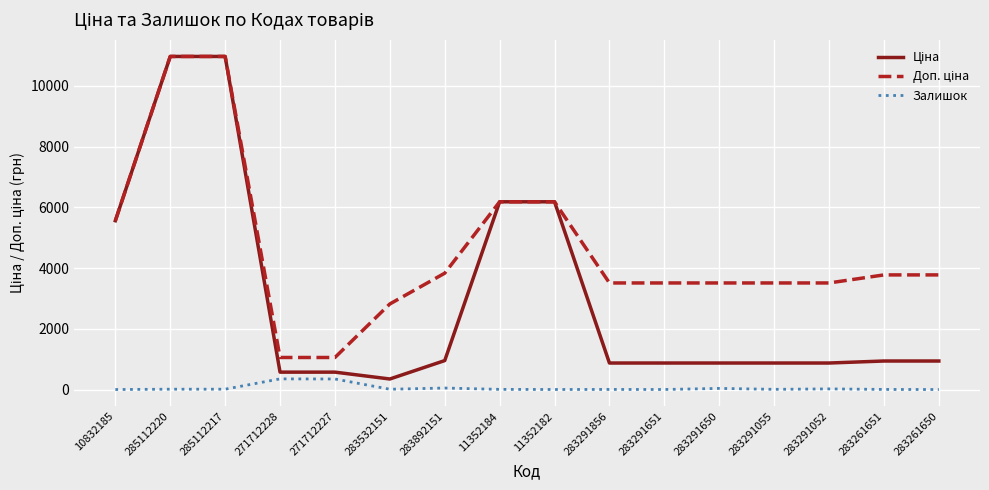

The Залишок series shows 15.0 at 283532151. True or false?

True